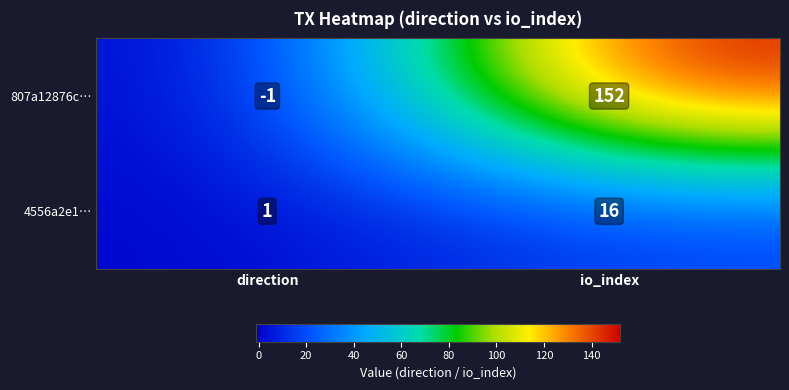

Count the number of categories in the chart.

2